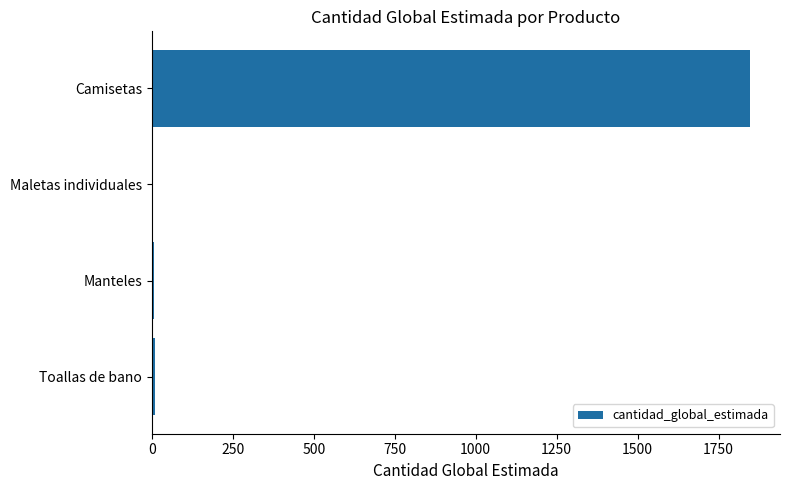

At which category does the chart reach its peak across all series?

Camisetas